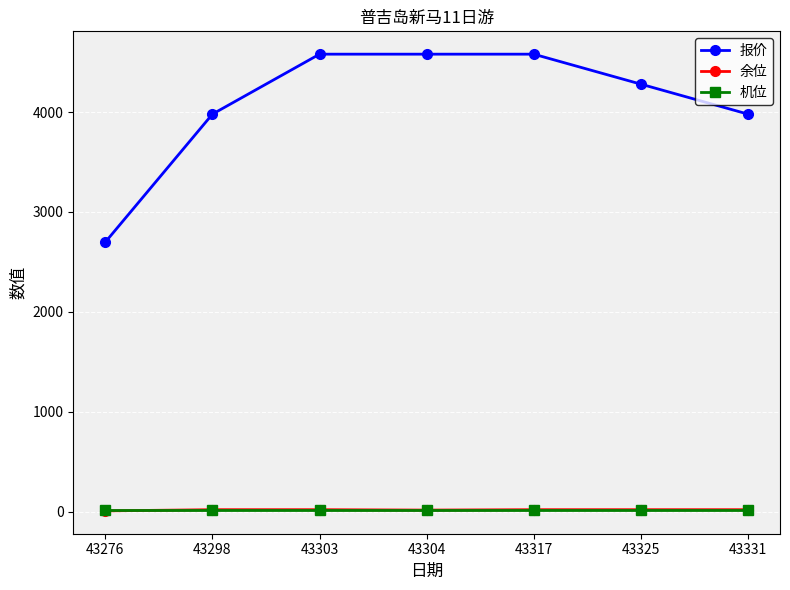

What is the greatest value displayed?

4580